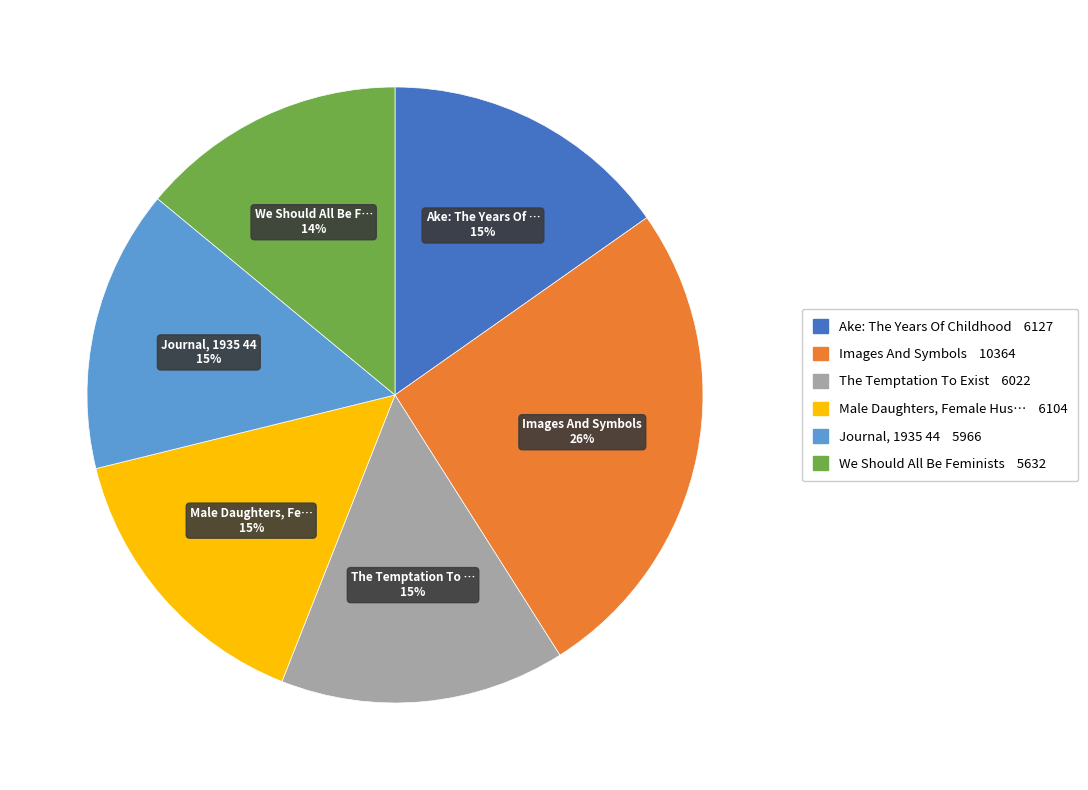

To the nearest percent, what is the average slice percentage?

17%